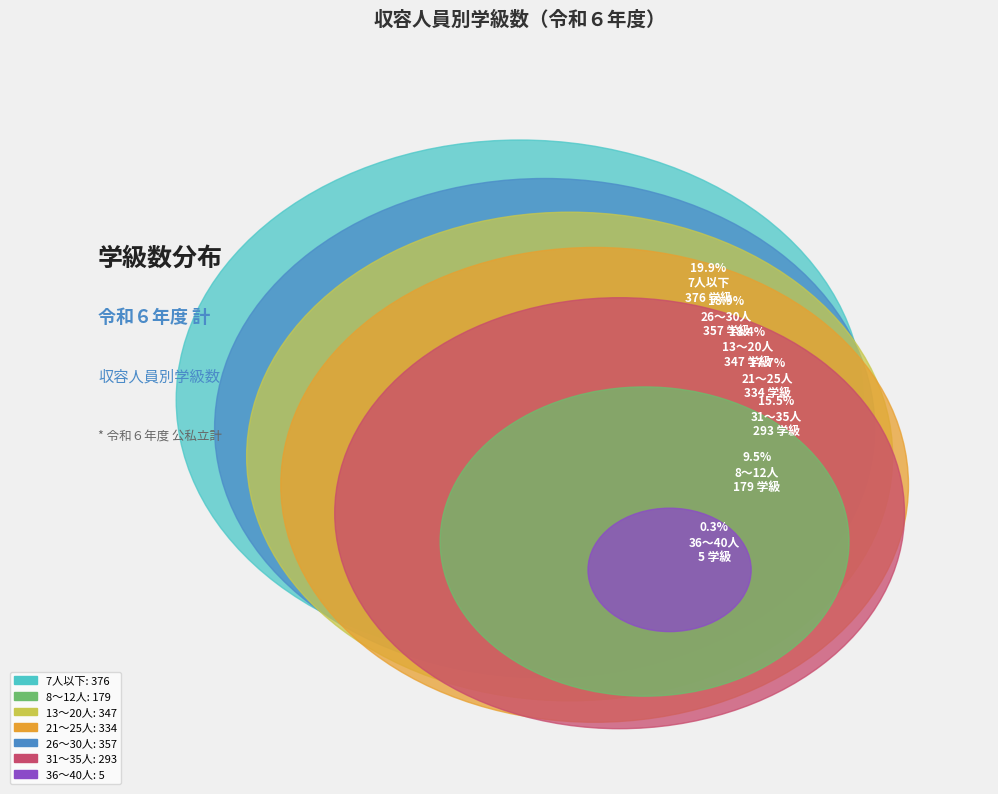

What is the change in value from 7人以下 to 21～25人?

-42